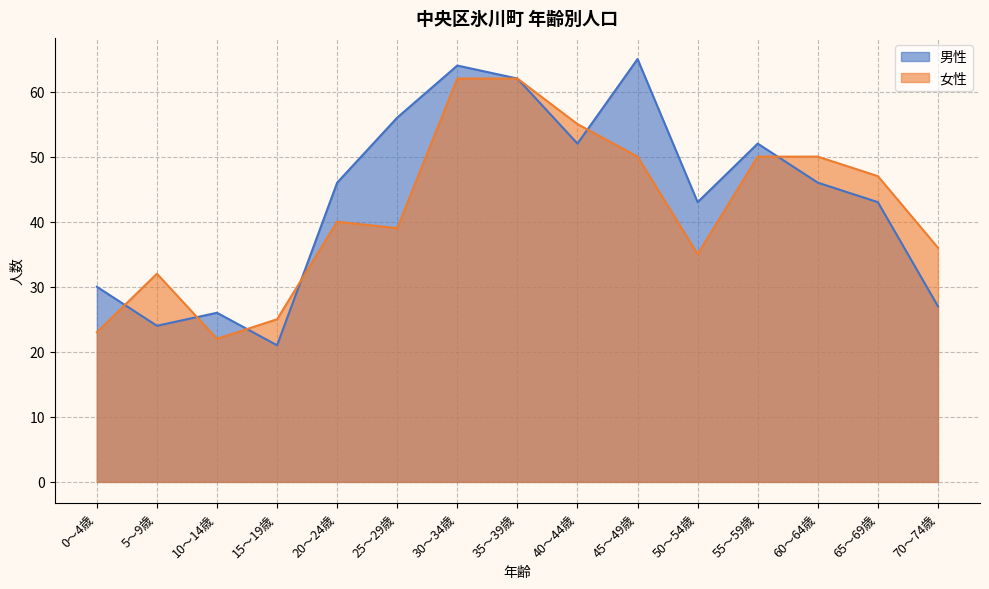

What is the sum of all 男性 values?

657